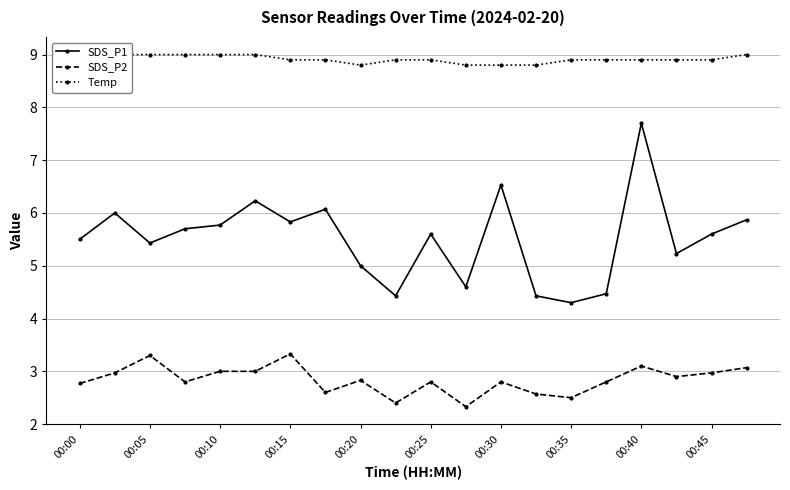

How many interior local valleys does the SDS_P2 series have?

6